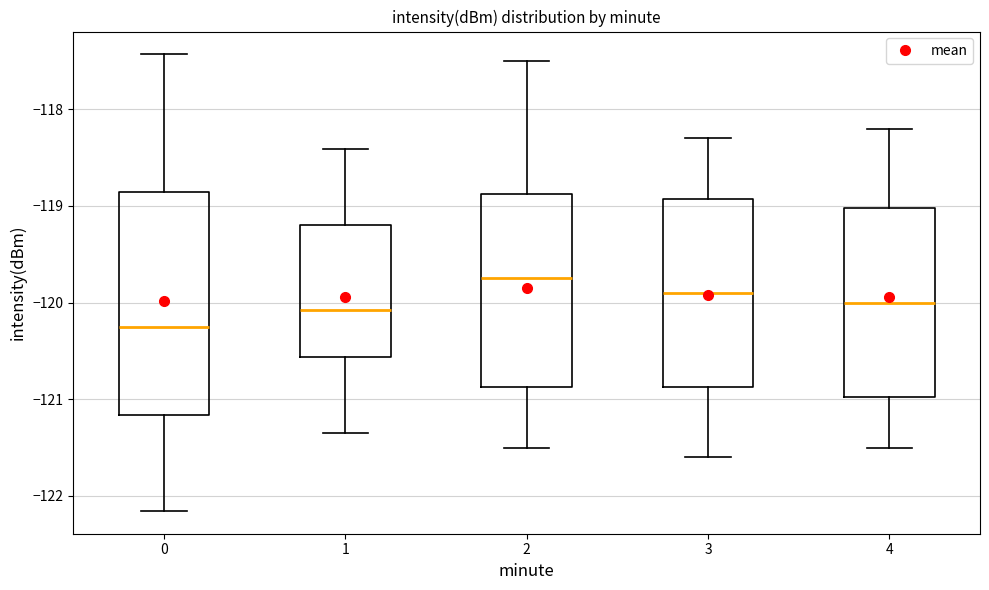

Which box's median line is the highest?

2